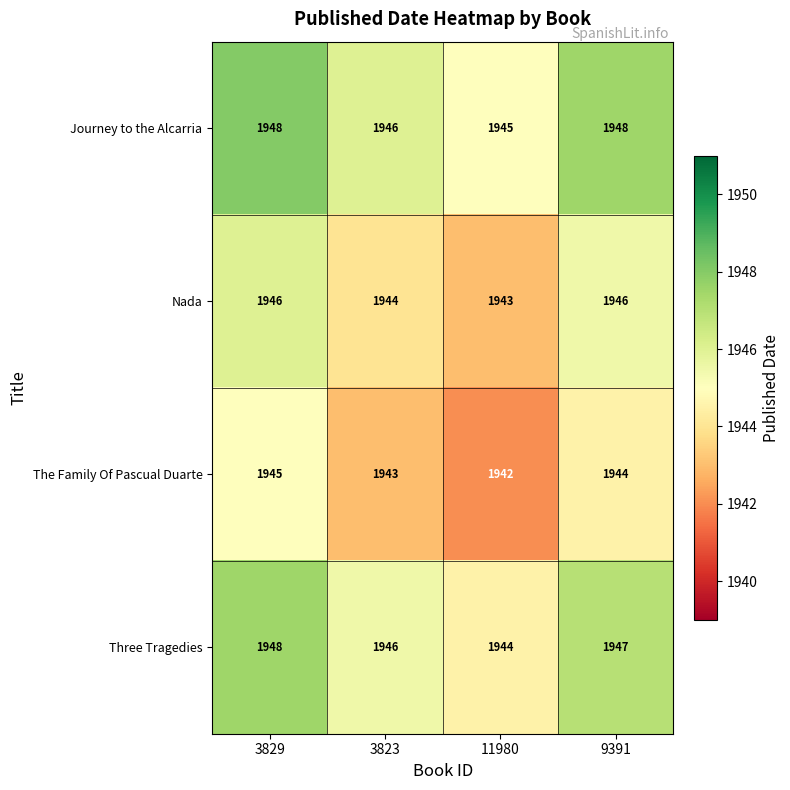

What is the highest value of the Three Tragedies series?

1948